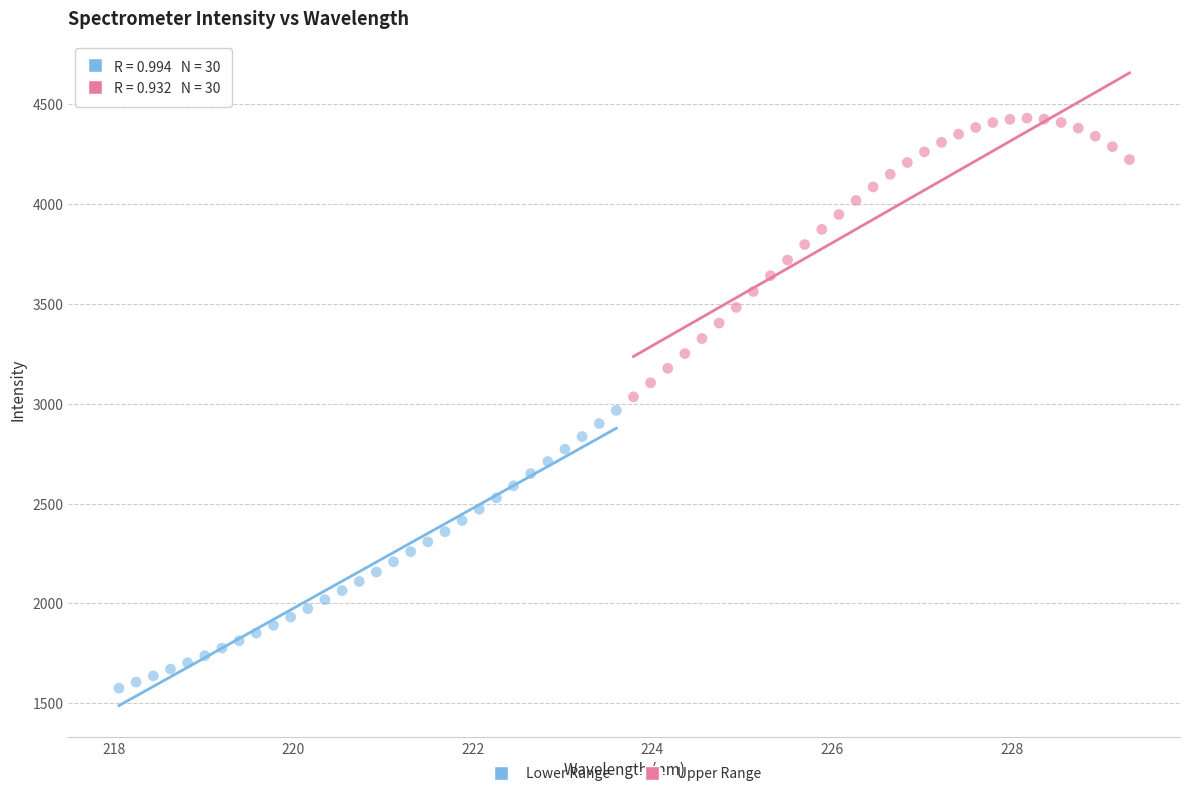

Which series reaches the minimum Y coordinate?

Lower Range